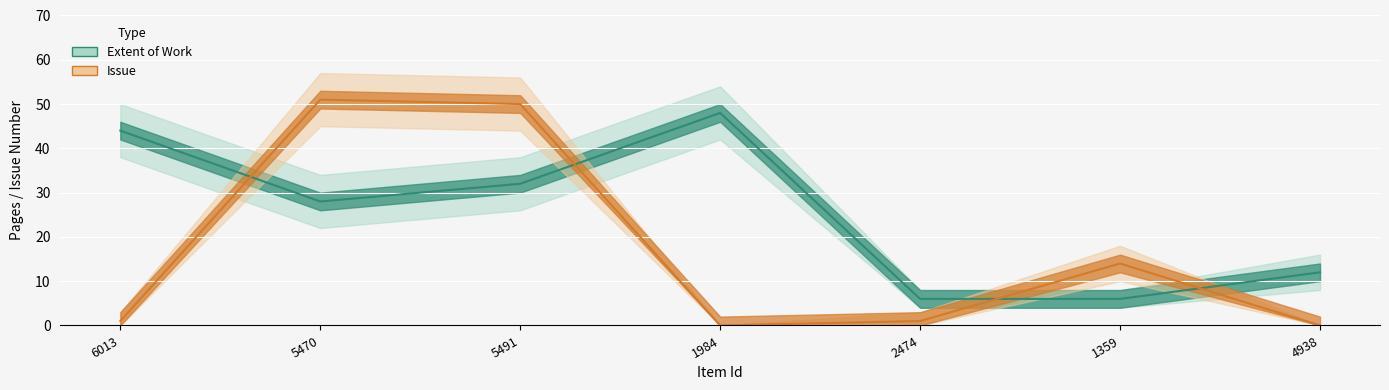

Does the chart display data point markers on the line(s)?

No